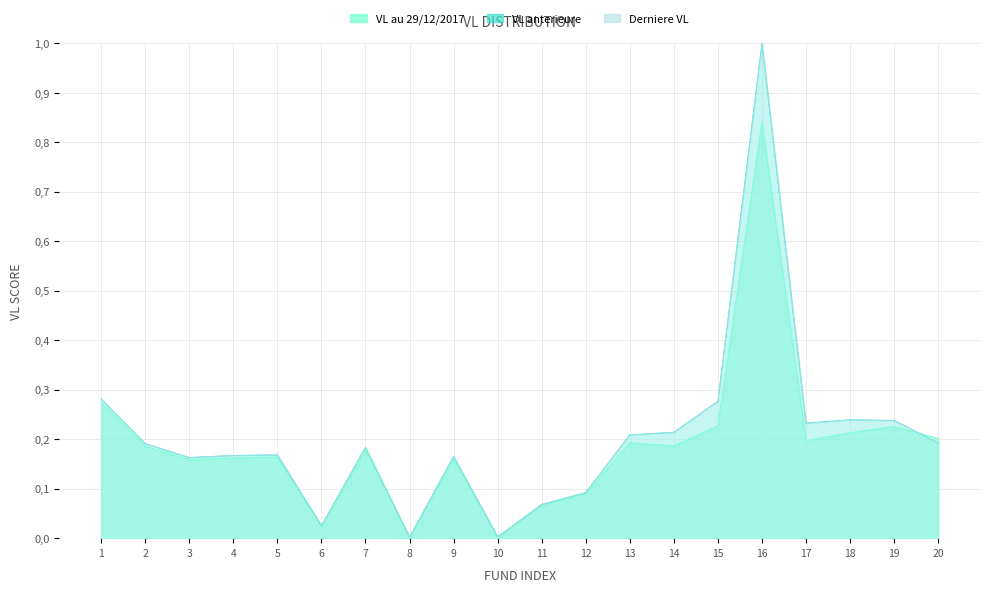

True or false: Derniere VL and VL anterieure intersect in this chart.

True